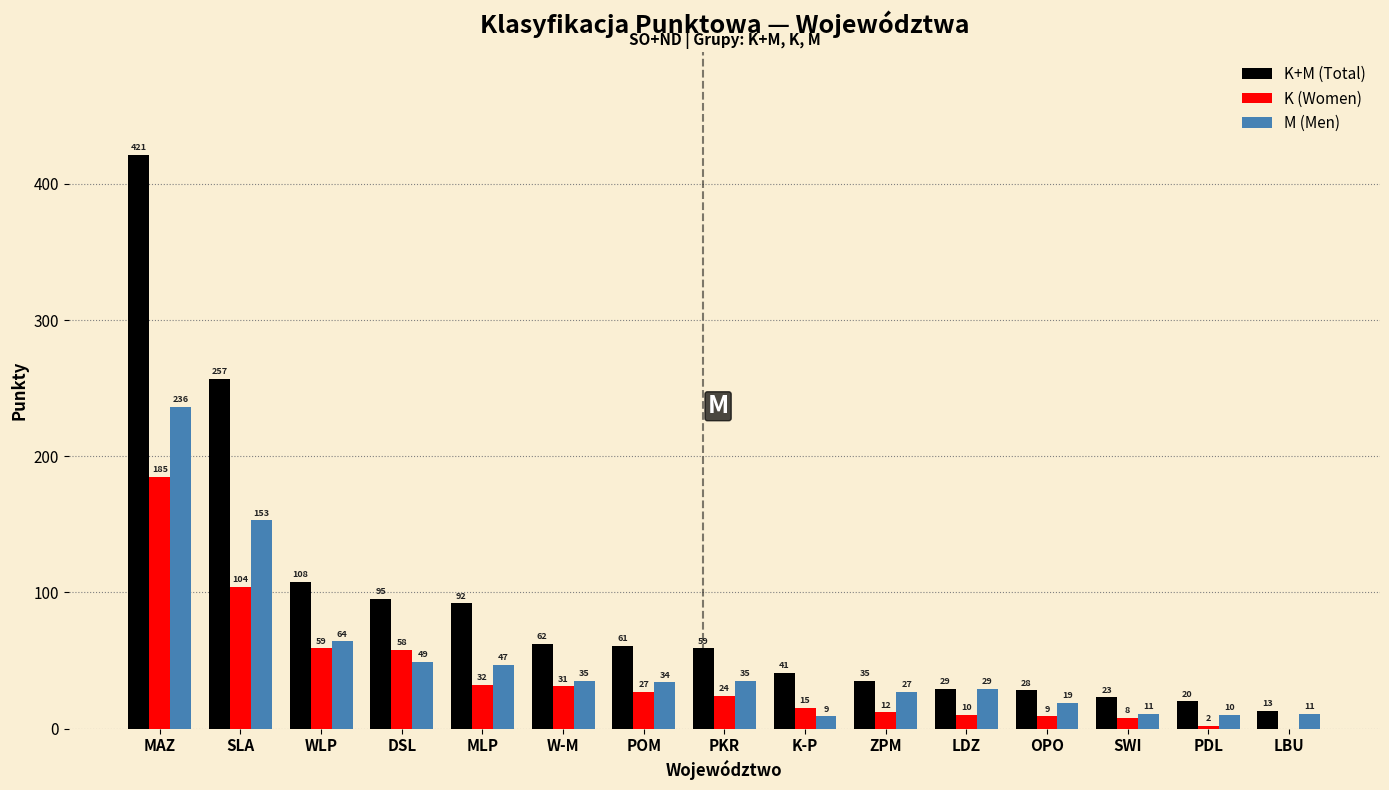

Reading left to right, what are all the values shown in this chart?

K+M (Total): MAZ=421	SLA=257	WLP=108	DSL=95	MLP=92	W-M=62	POM=61	PKR=59	K-P=41	ZPM=35	LDZ=29	OPO=28	SWI=23	PDL=20	LBU=13
K (Women): MAZ=185	SLA=104	WLP=59	DSL=58	MLP=32	W-M=31	POM=27	PKR=24	K-P=15	ZPM=12	LDZ=10	OPO=9	SWI=8	PDL=2	LBU=0
M (Men): MAZ=236	SLA=153	WLP=64	DSL=49	MLP=47	W-M=35	POM=34	PKR=35	K-P=9	ZPM=27	LDZ=29	OPO=19	SWI=11	PDL=10	LBU=11